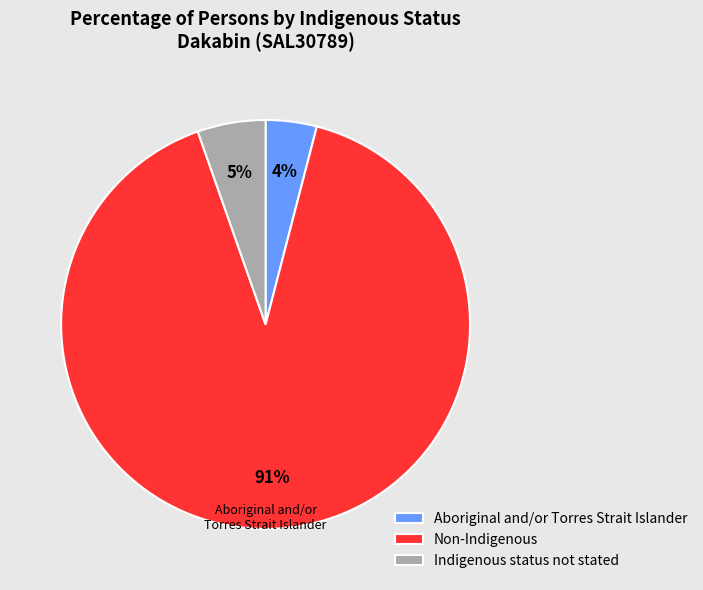

Which slice represents more than half of the pie?

Non-Indigenous